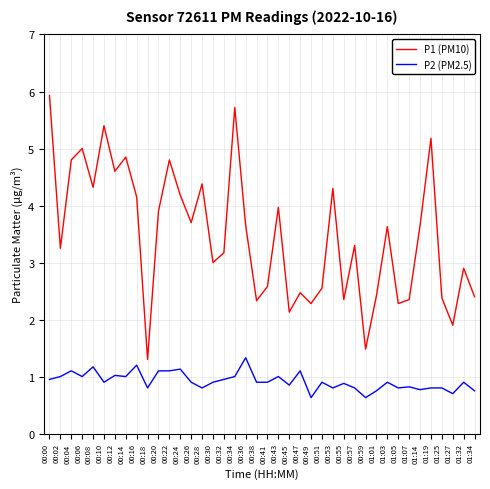

True or false: P1 (PM10) and P2 (PM2.5) intersect in this chart.

False